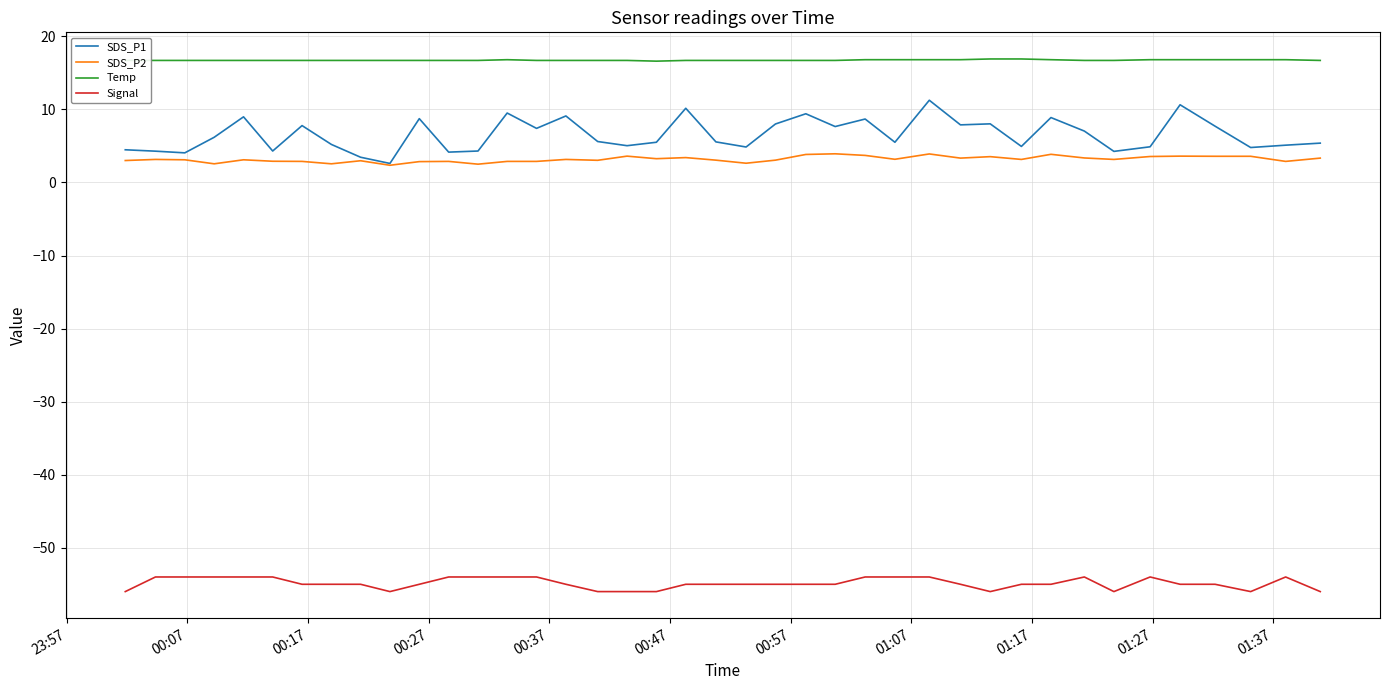

True or false: SDS_P1 and Temp cross at least once.

False